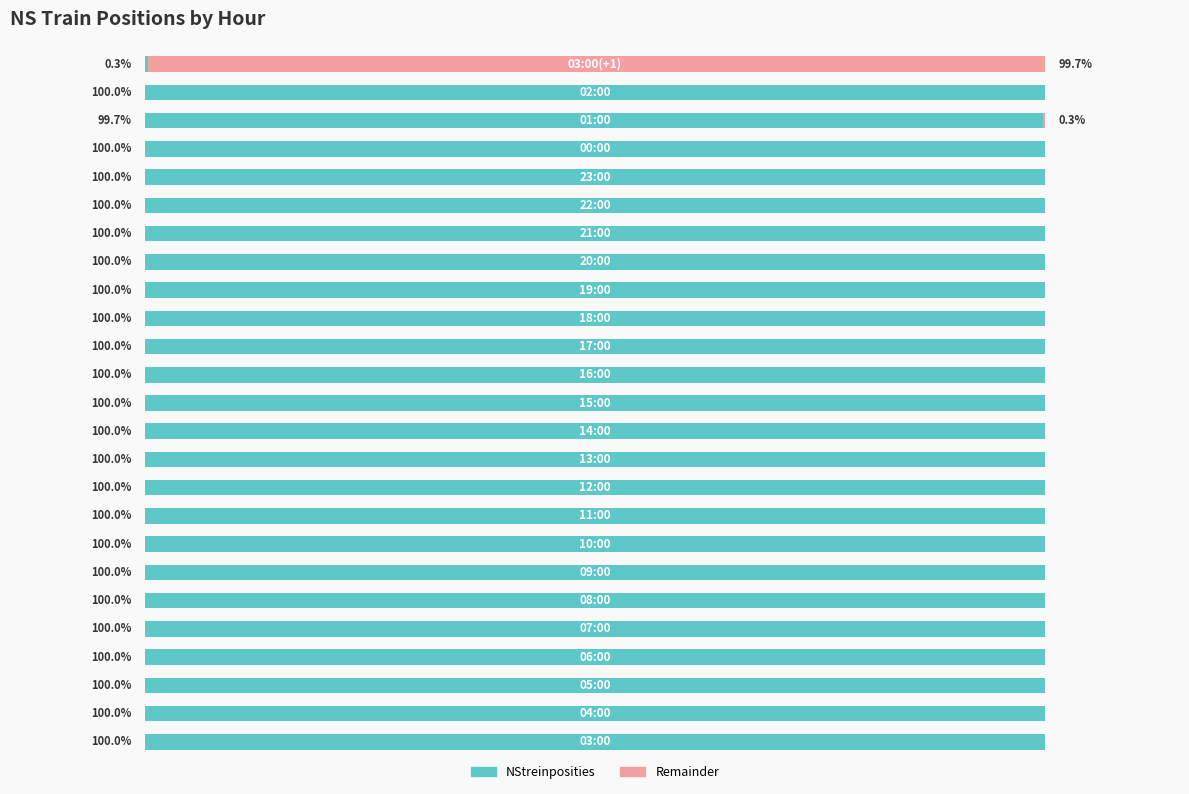

What are all the series names shown in the legend?

NStreinposities, Remainder